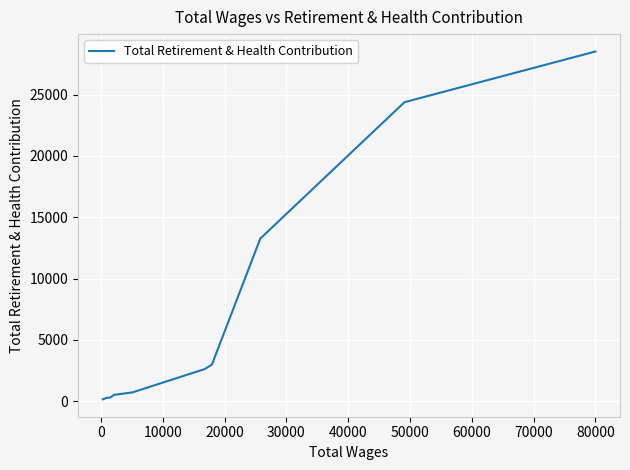

What is the maximum value shown in the chart?

28526